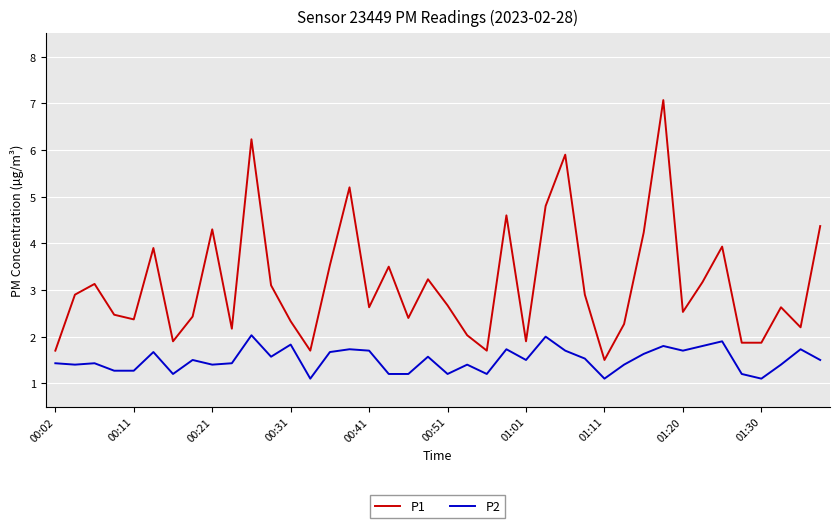

List the series in order of their peak value, highest first.

P1, P2